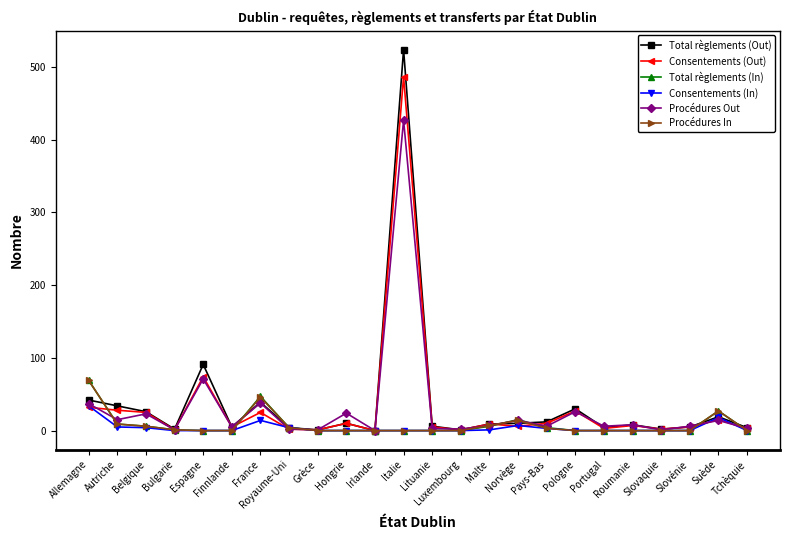

What is the average value of the Total règlements (Out) series?

37